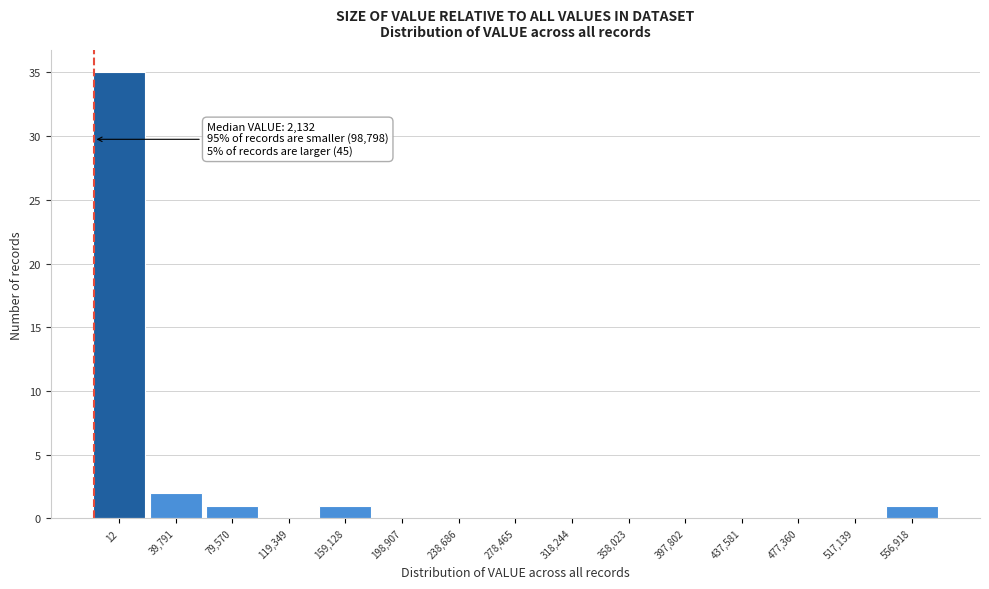

Reading left to right, what are all the values shown in this chart?

12=35	39,791=2	79,570=1	119,349=0	159,128=1	198,907=0	238,686=0	278,465=0	318,244=0	358,023=0	397,802=0	437,581=0	477,360=0	517,139=0	556,918=1